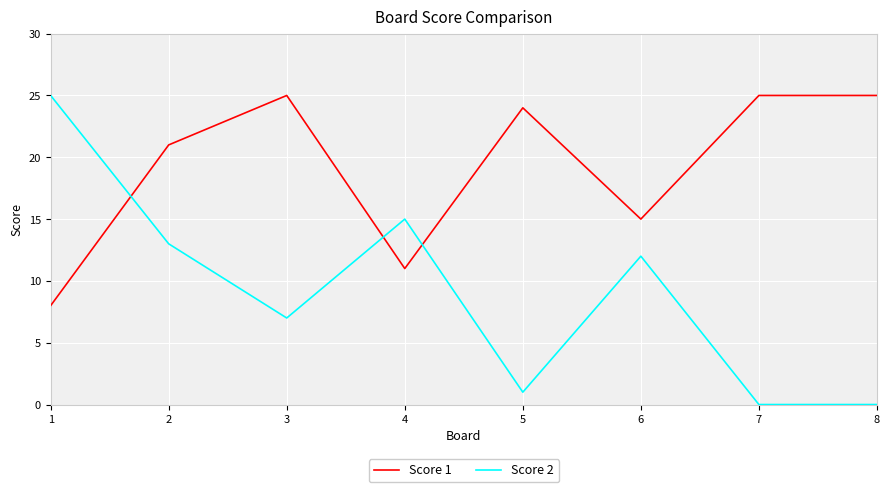

Is the value of Score 2 at 2 greater than the value of Score 1 at 4?

Yes